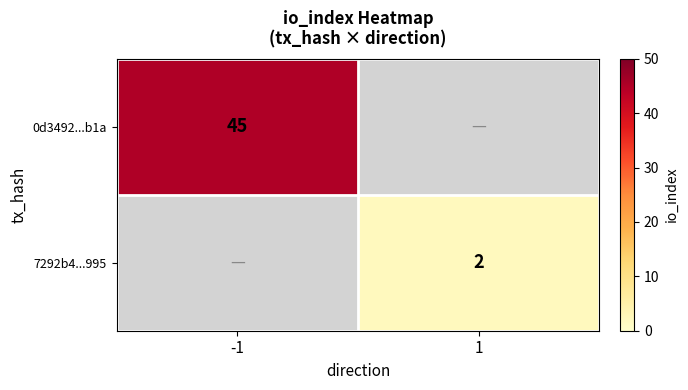

At how many categories does at least one series exceed 31?

1